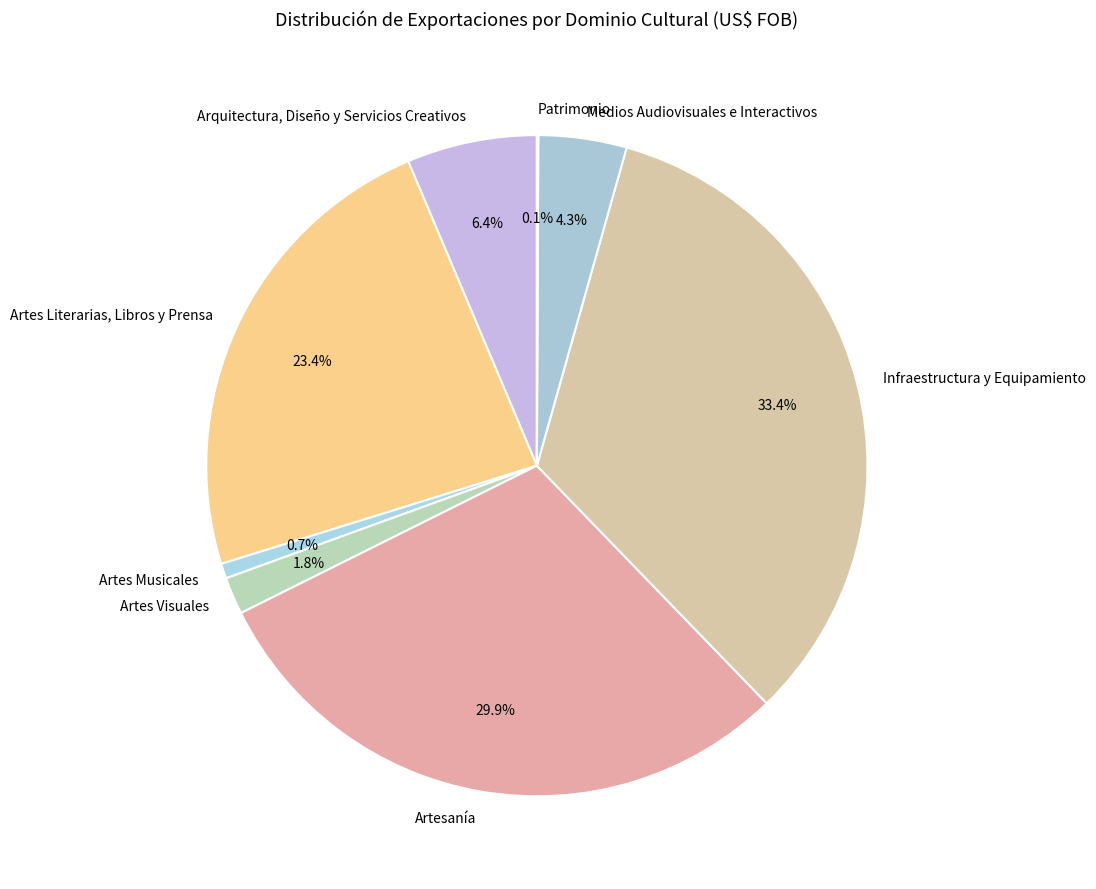

Between Artes Visuales and Artes Musicales, which is larger?

Artes Visuales